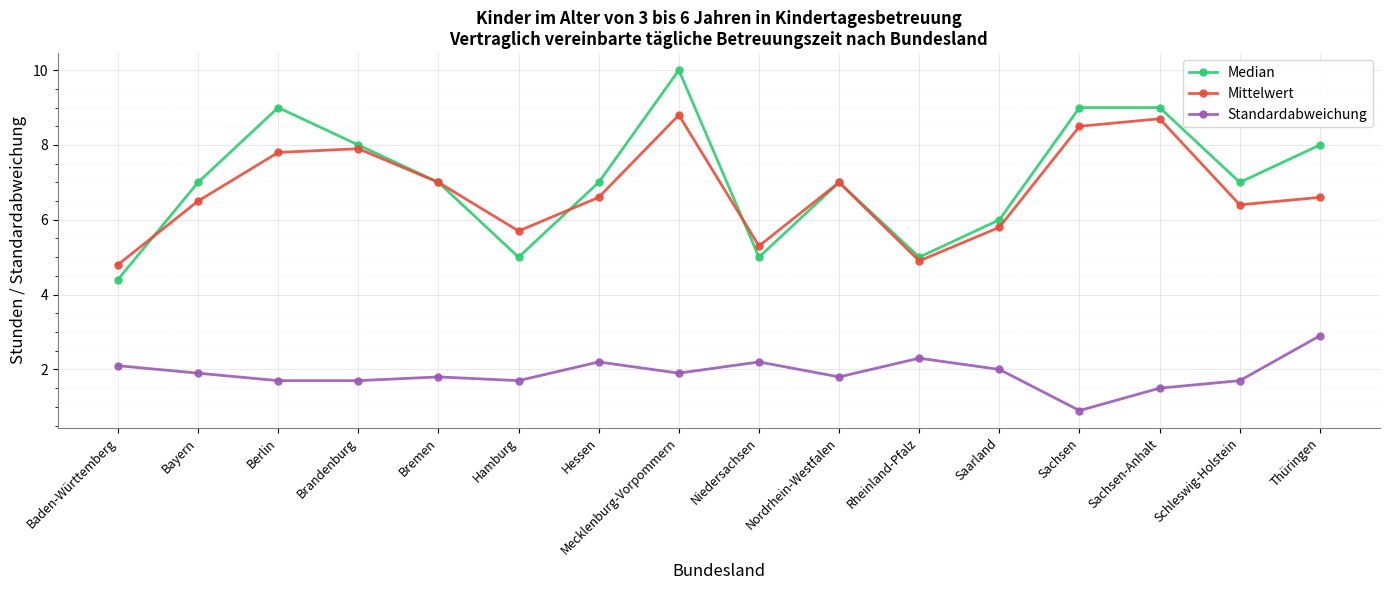

What is the difference between the second highest and second lowest values in the Mittelwert series?

3.8